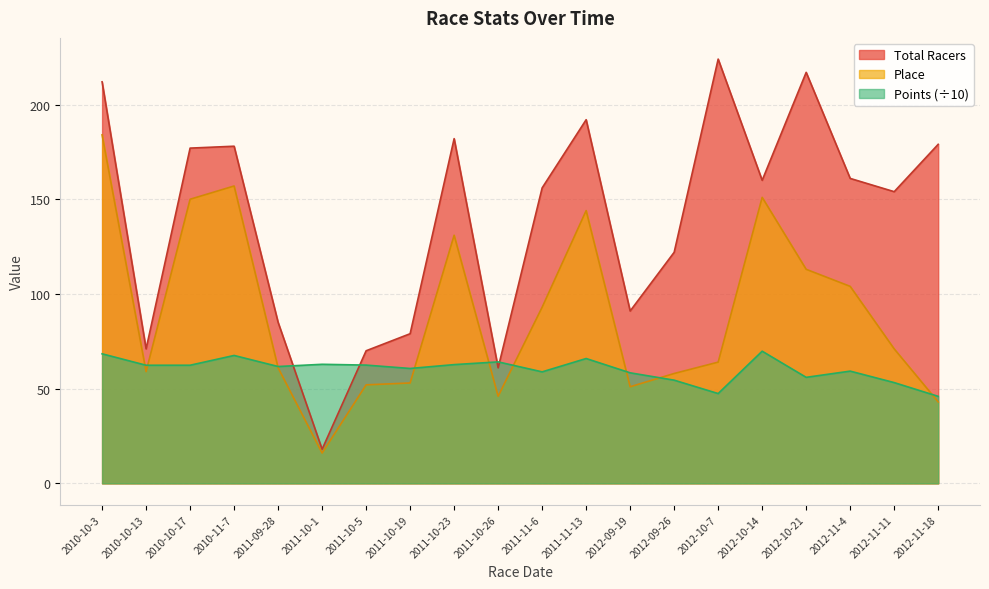

Rank the series by their maximum value, from highest to lowest.

Total Racers, Place, Points (÷10)